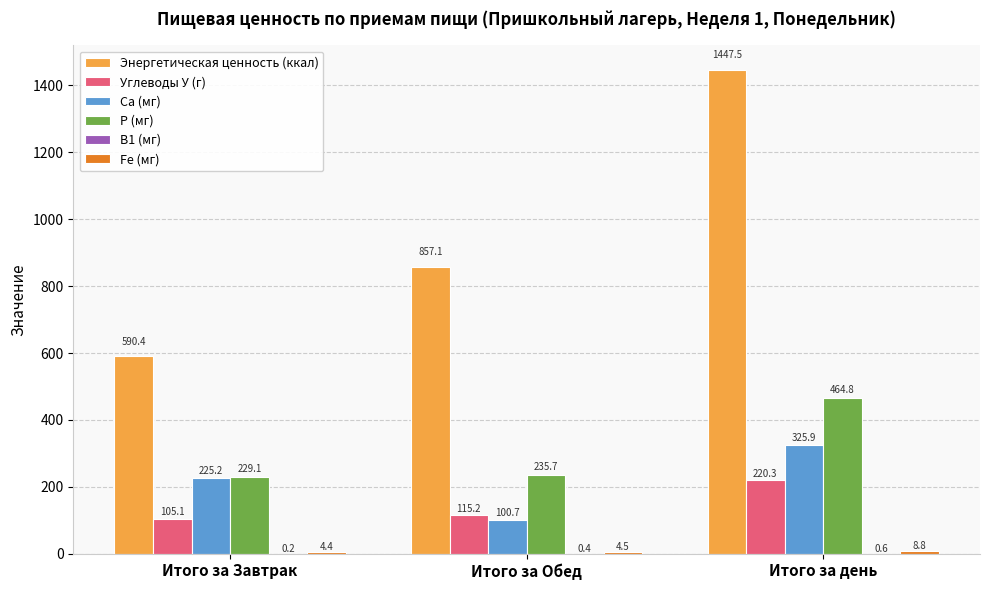

What is the sum of all Энергетическая ценность (ккал) values?

2895.0